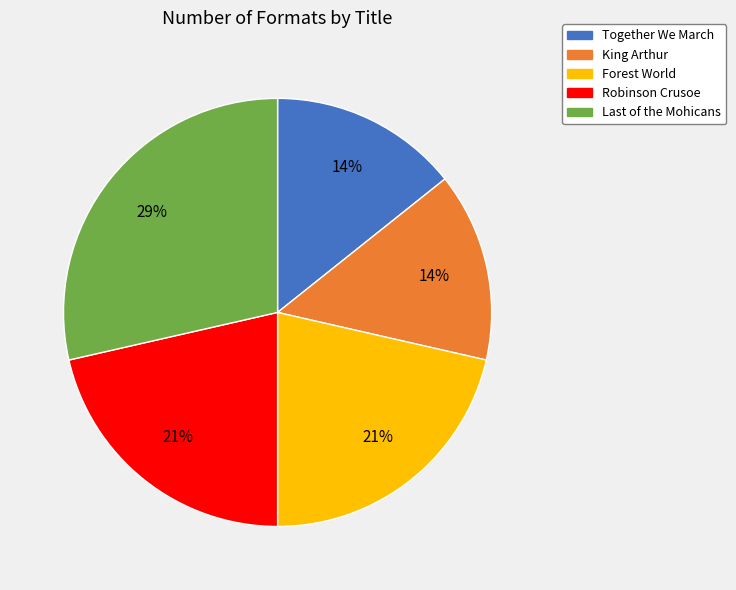

To the nearest percent, what is the average slice percentage?

20%